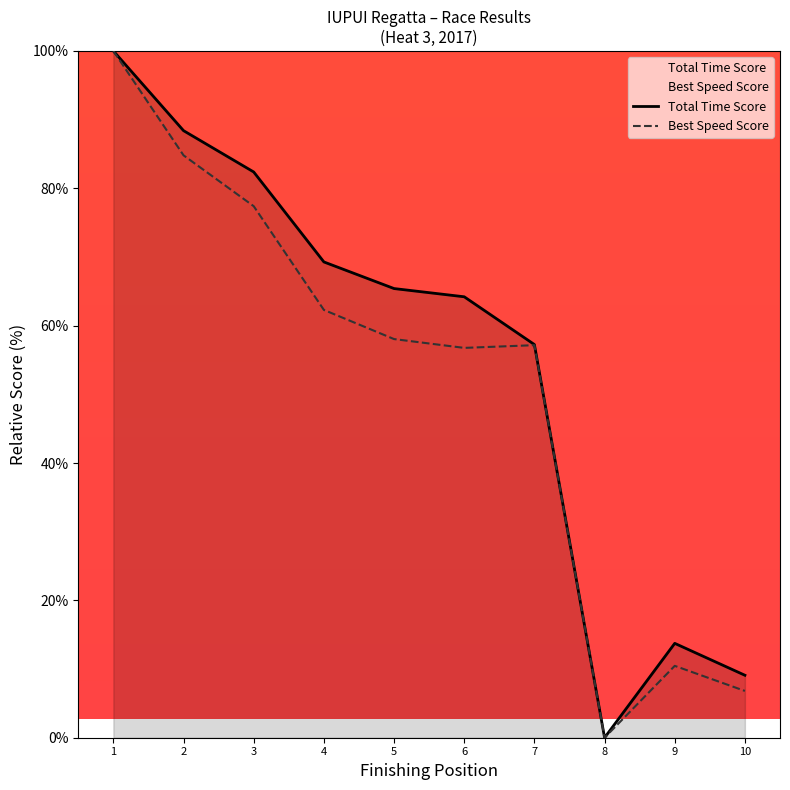

True or false: Total Time has more than 0 interior local peaks.

True